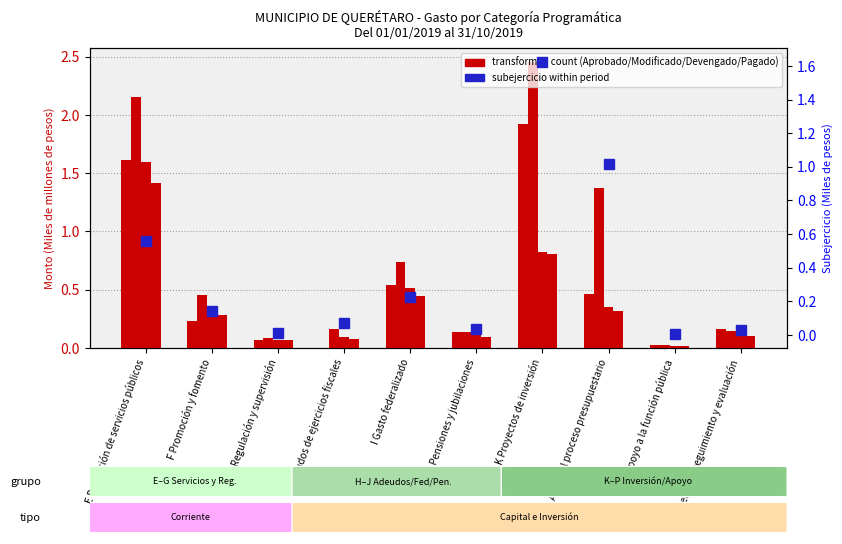

Between G Regulación y supervisión and M Apoyo al proceso presupuestario, which is larger?

M Apoyo al proceso presupuestario